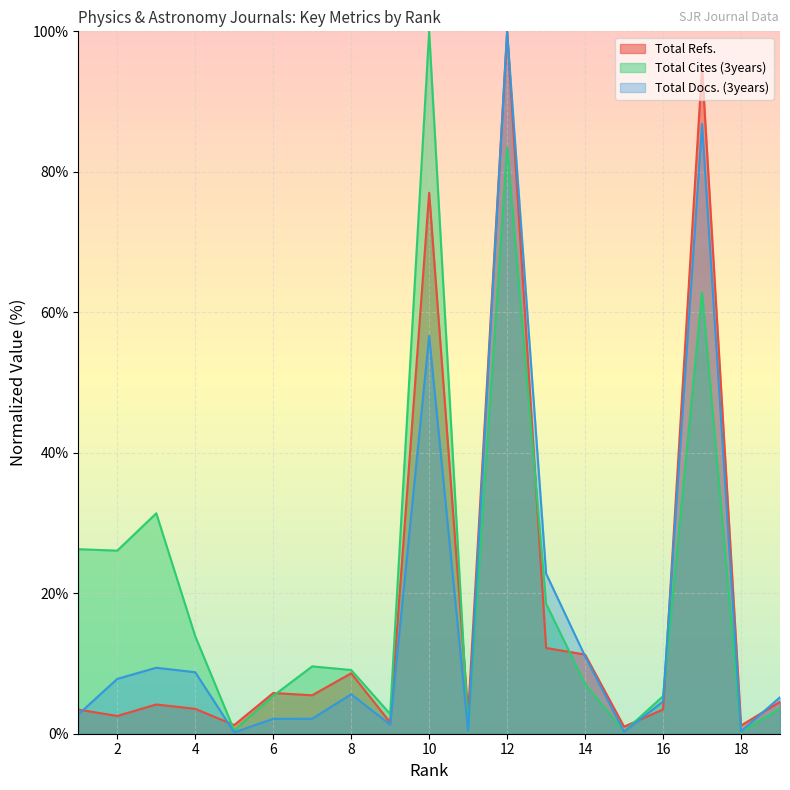

Between which two adjacent categories do Total Refs. and Total Docs. (3years) first intersect?

1 and 2